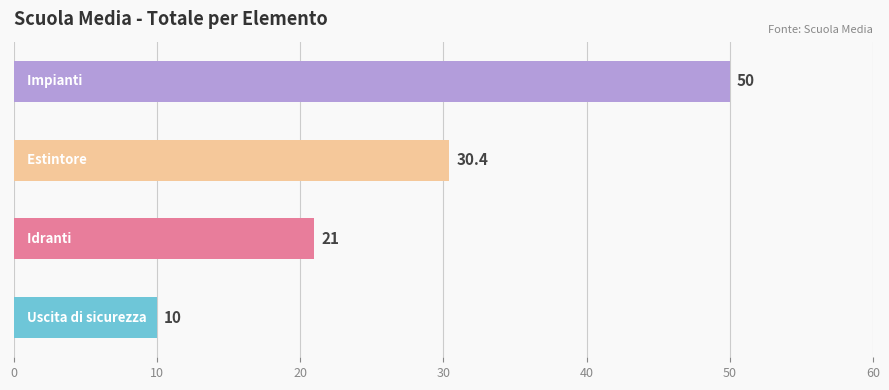

What is the difference between the maximum and minimum values?

40.0